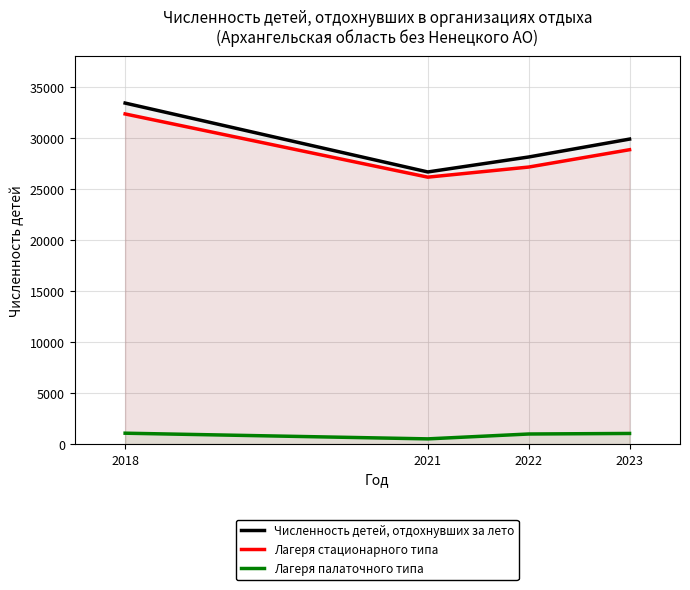

Which series has the widest spread of values?

Численность детей, отдохнувших за лето